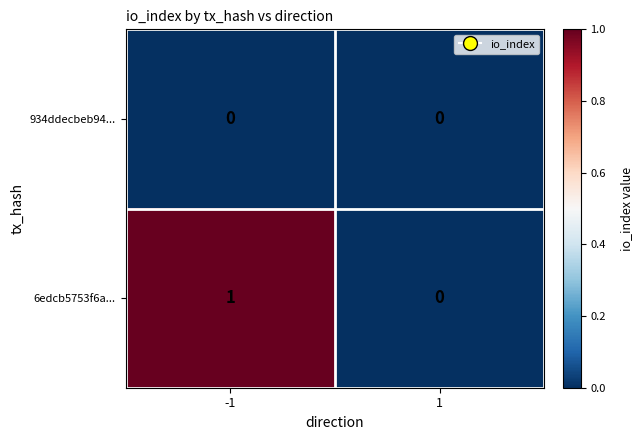

Is the value of 934ddecbeb94... at -1 greater than the value of 6edcb5753f6a... at -1?

No